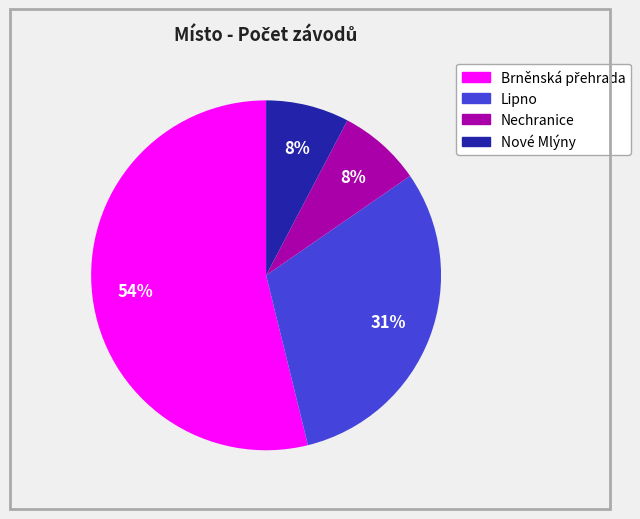

Is Lipno the majority of the pie?

No